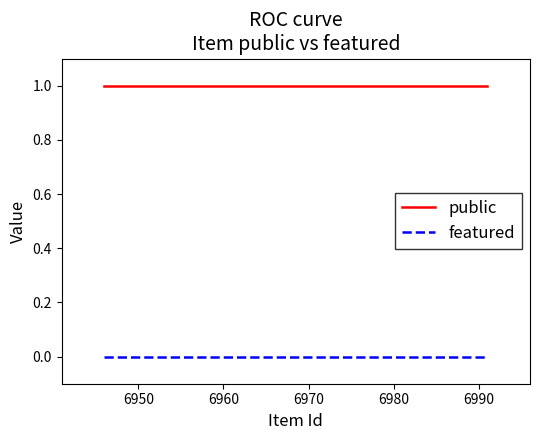

At how many categories does at least one series exceed 0?

3